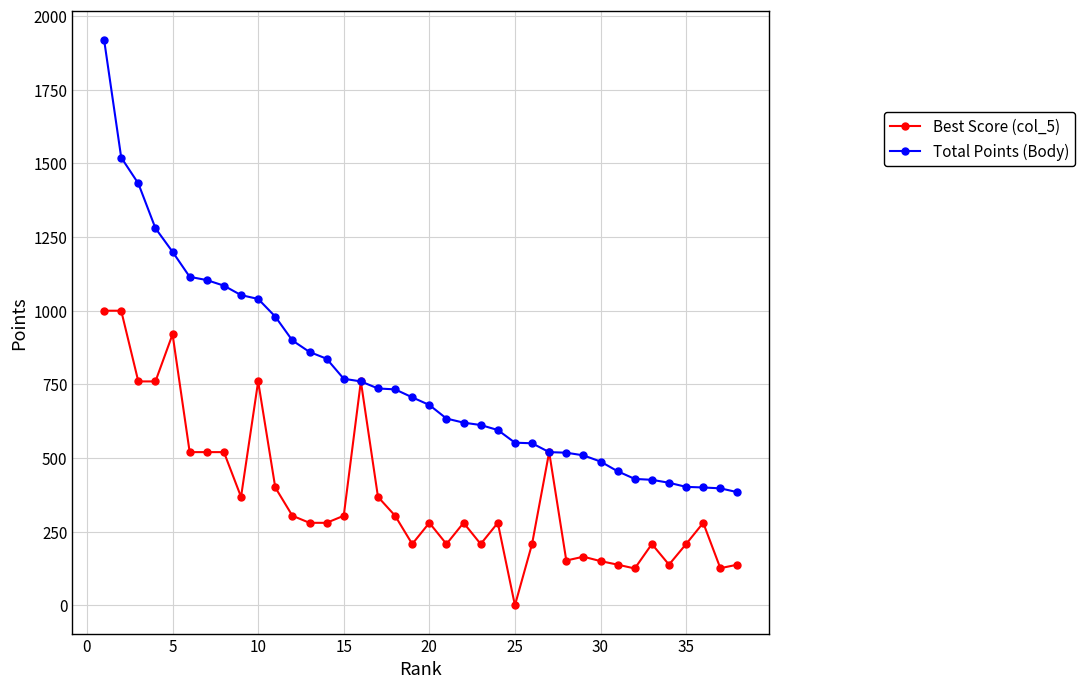

Count the number of categories in the chart.

38